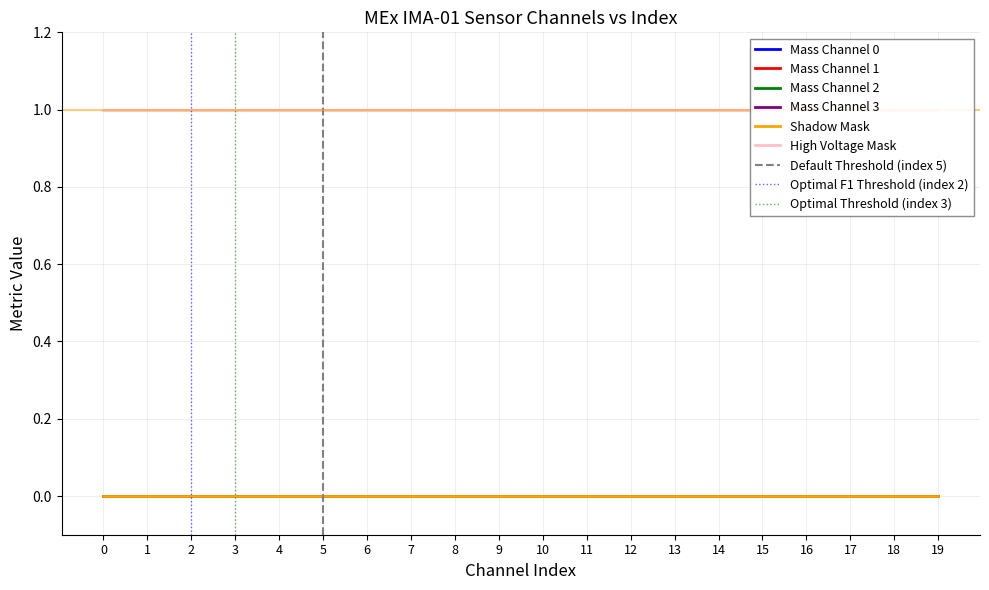

True or false: Mass Channel 2 has a value of 0 at 1.

True